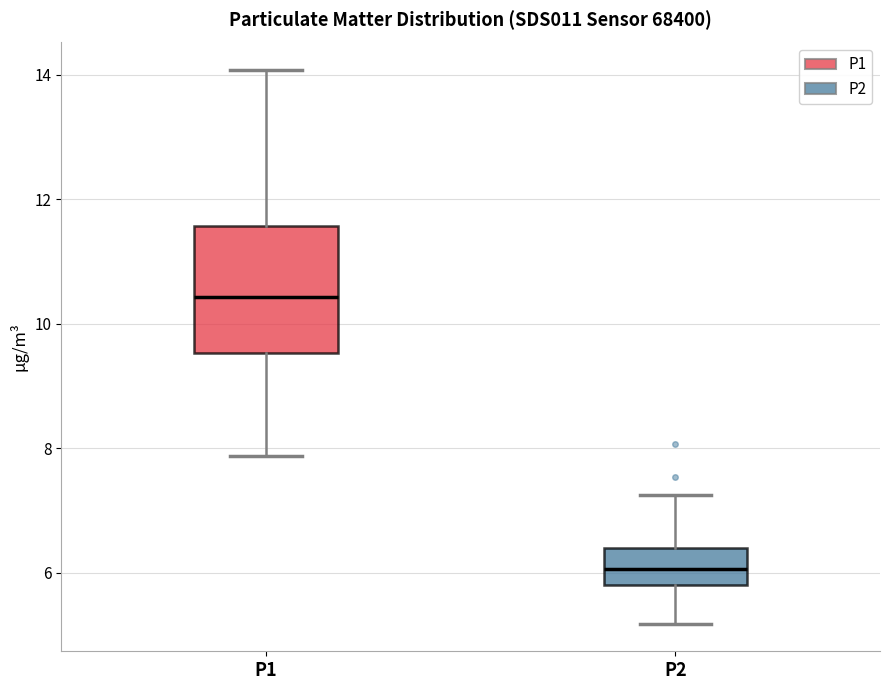

Where does the median line of the box for P2 sit on the y-axis? The values are not printed on the chart, so give them approximately, as read against the axis.

6.0